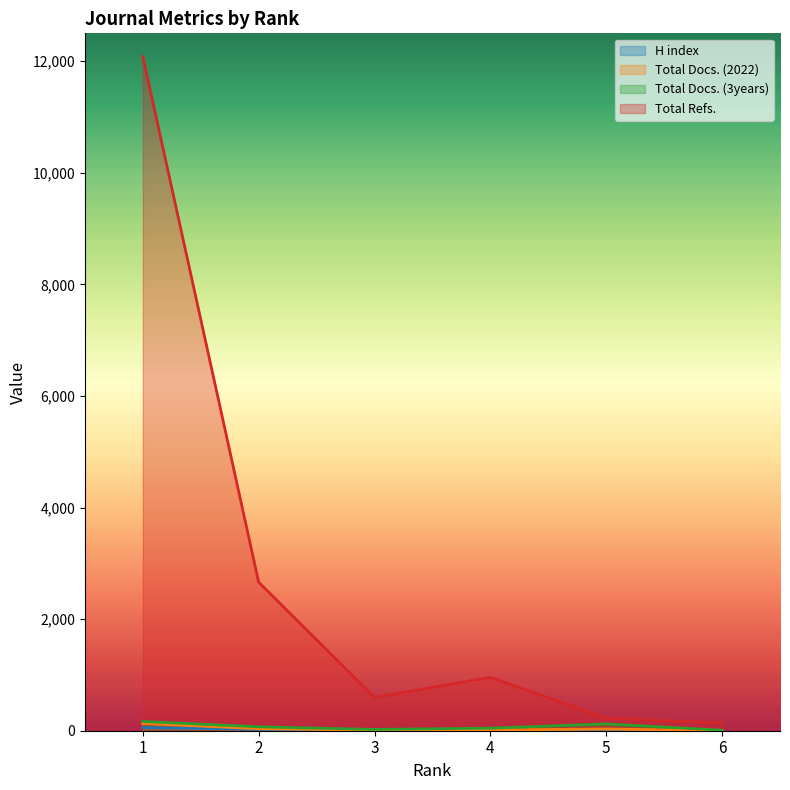

The Total Docs. (2022) series shows 30 at 5. True or false?

True